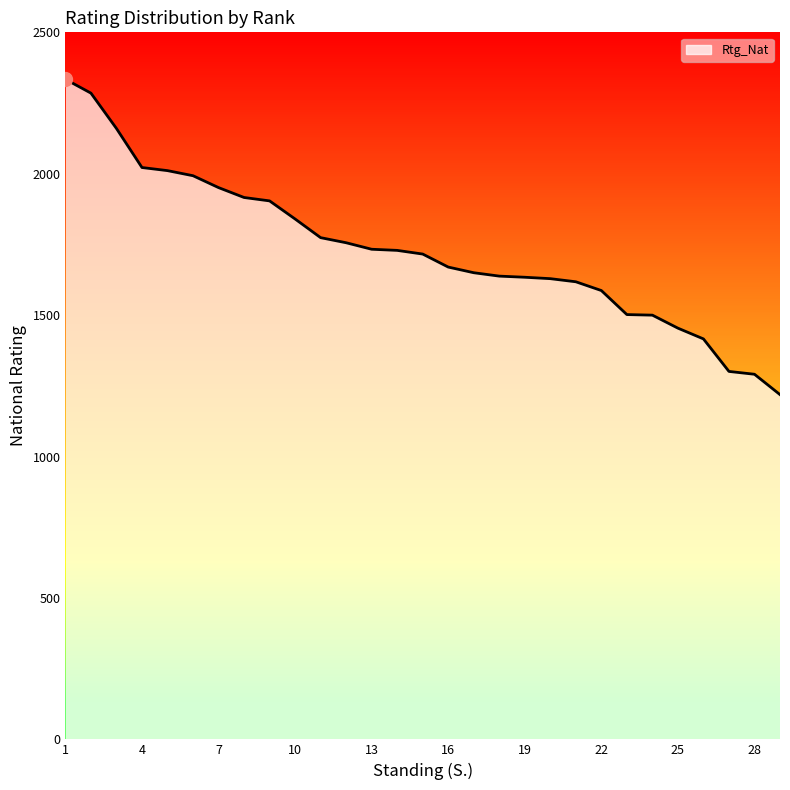

What is the sum of all values?

50233